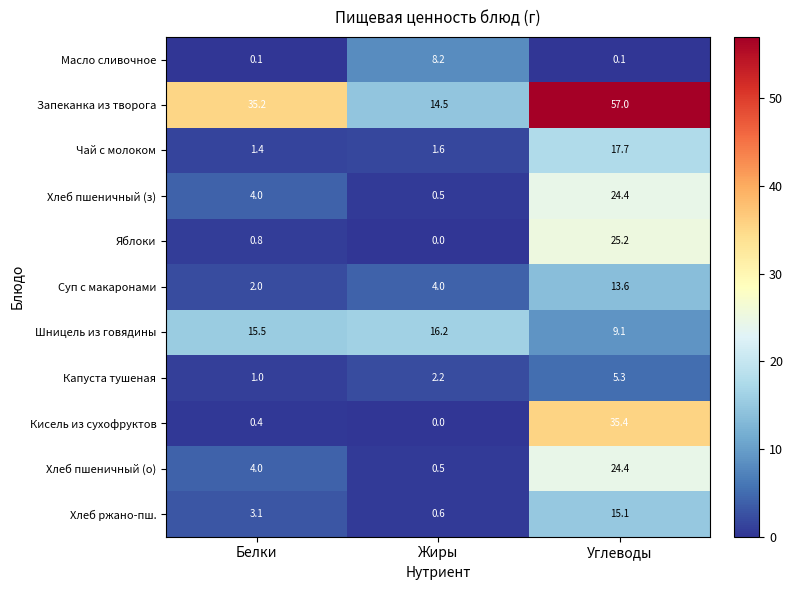

Which series has the largest range (max minus min)?

Запеканка из творога